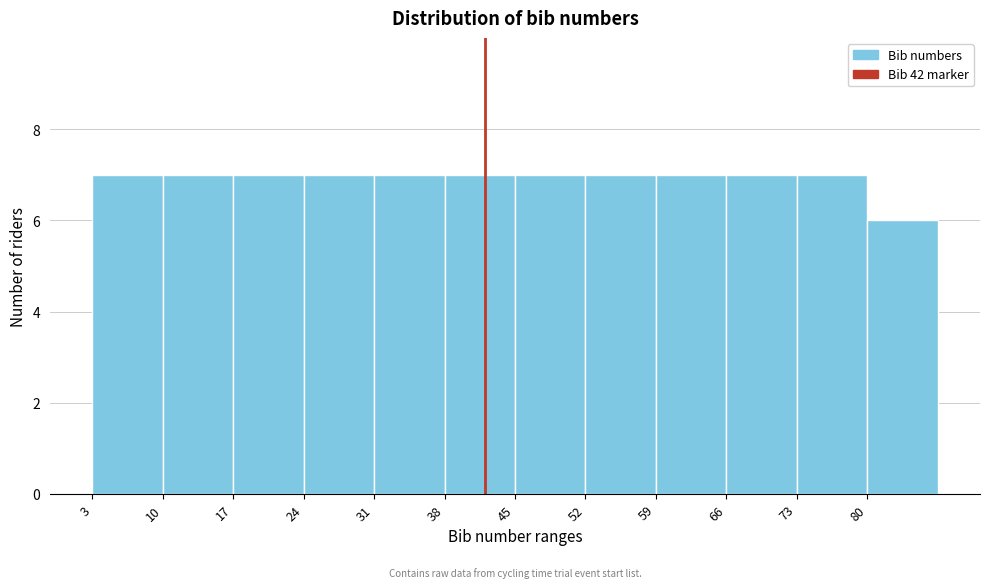

Reading left to right, transcribe this chart: for each bar, give the range it covers on the x-axis and its height. The values are not printed on the chart, so give them approximately, as read against the axis.

3 to 10: 7
10 to 17: 7
17 to 24: 7
24 to 31: 7
31 to 38: 7
38 to 45: 7
45 to 52: 7
52 to 59: 7
59 to 66: 7
66 to 73: 7
73 to 80: 7
80 to 87: 6